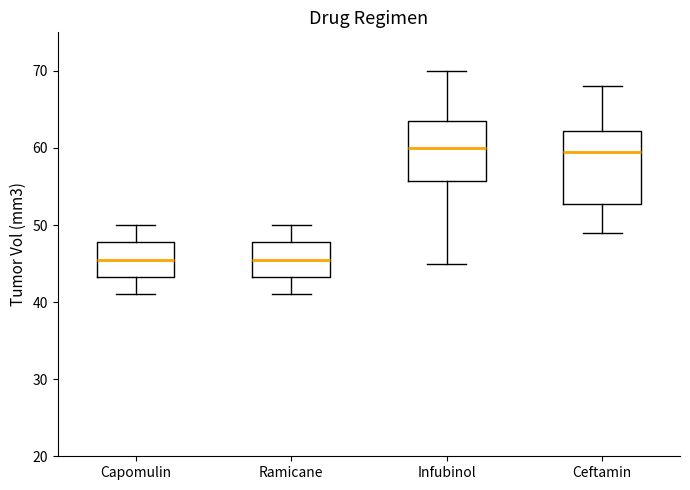

Reading left to right, read every box against the y-axis: the position of its median line, the range the box covers, and the ends of its whiskers. The values are not printed on the chart, so give them approximately, as read against the axis.

Capomulin: median 46, box 43 to 48, whiskers 41 to 50
Ramicane: median 46, box 43 to 48, whiskers 41 to 50
Infubinol: median 60, box 56 to 64, whiskers 45 to 70
Ceftamin: median 60, box 53 to 62, whiskers 49 to 68